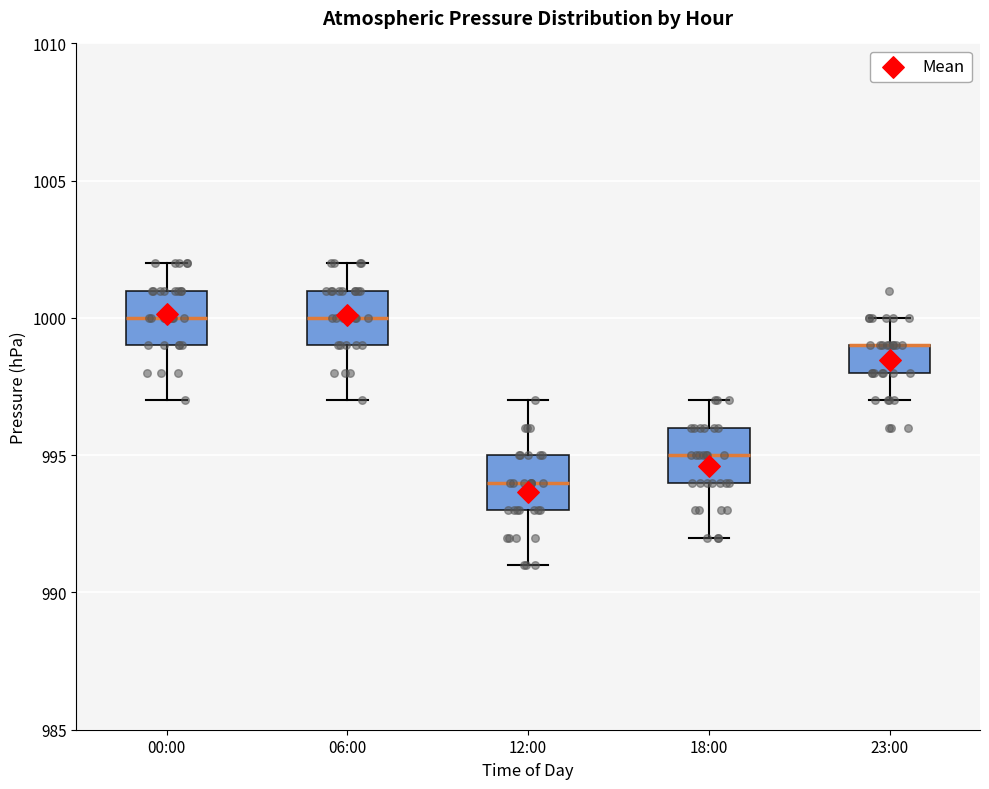

Where is the upper edge of the box for 18:00 on the y-axis? The values are not printed on the chart, so give them approximately, as read against the axis.

996